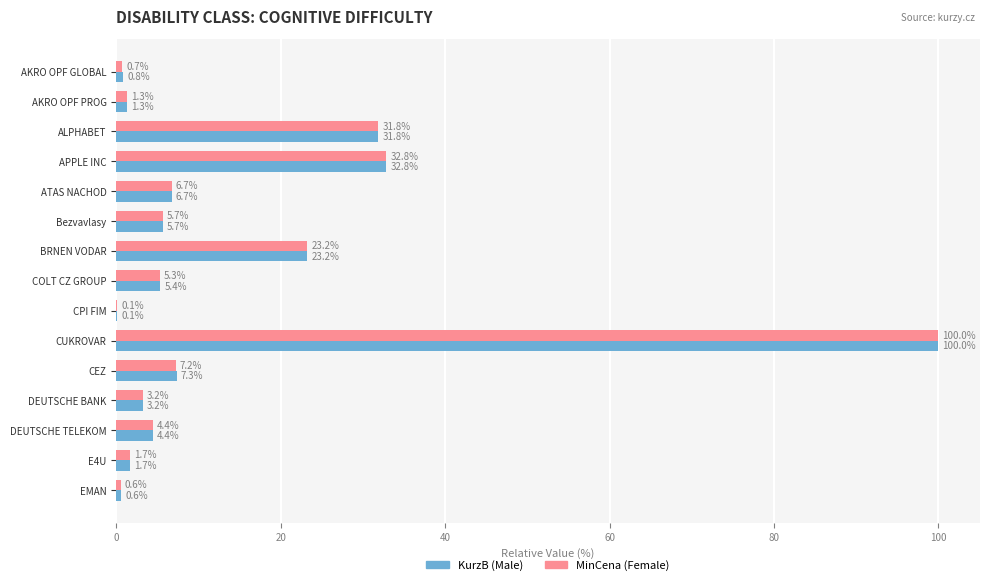

True or false: KurzB (Male) has a value of 31.8 at ALPHABET.

True